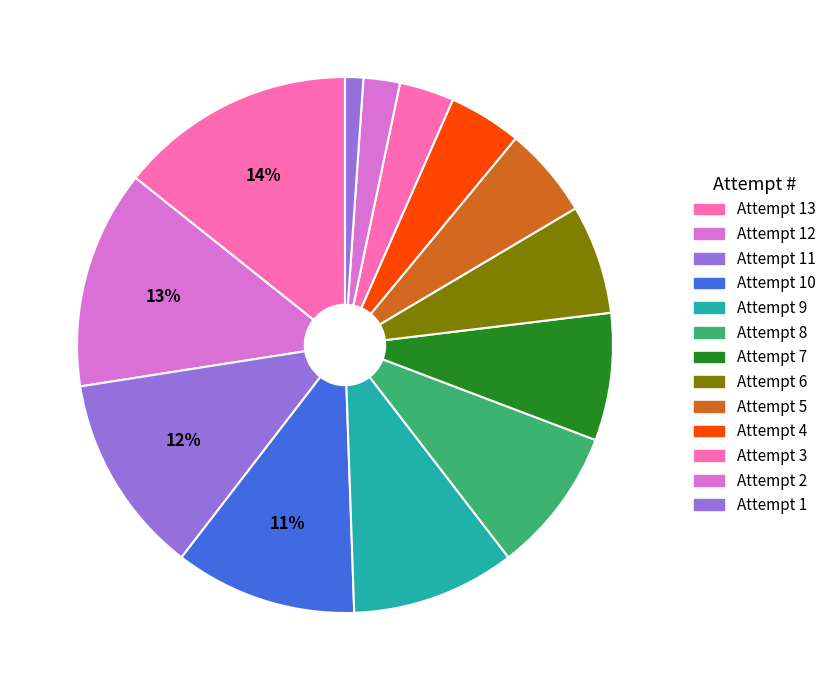

True or false: Attempt 11 accounts for 12% of the total.

True